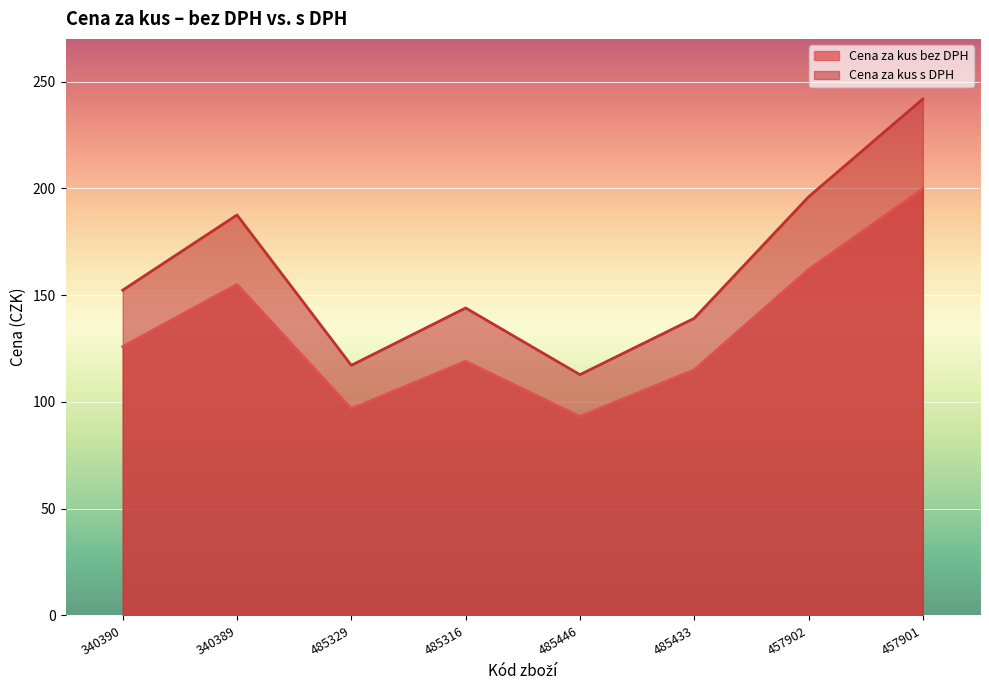

Which series has the largest total across all categories?

Cena za kus s DPH